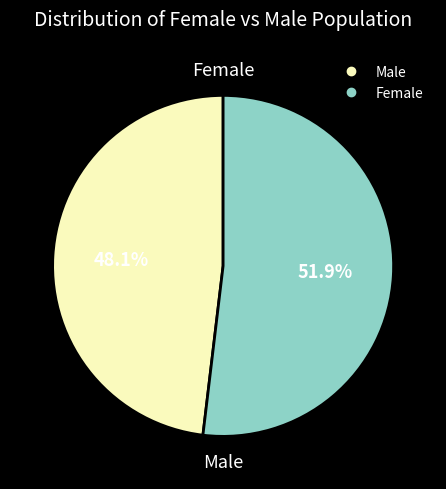

True or false: Female accounts for 46% of the total.

False